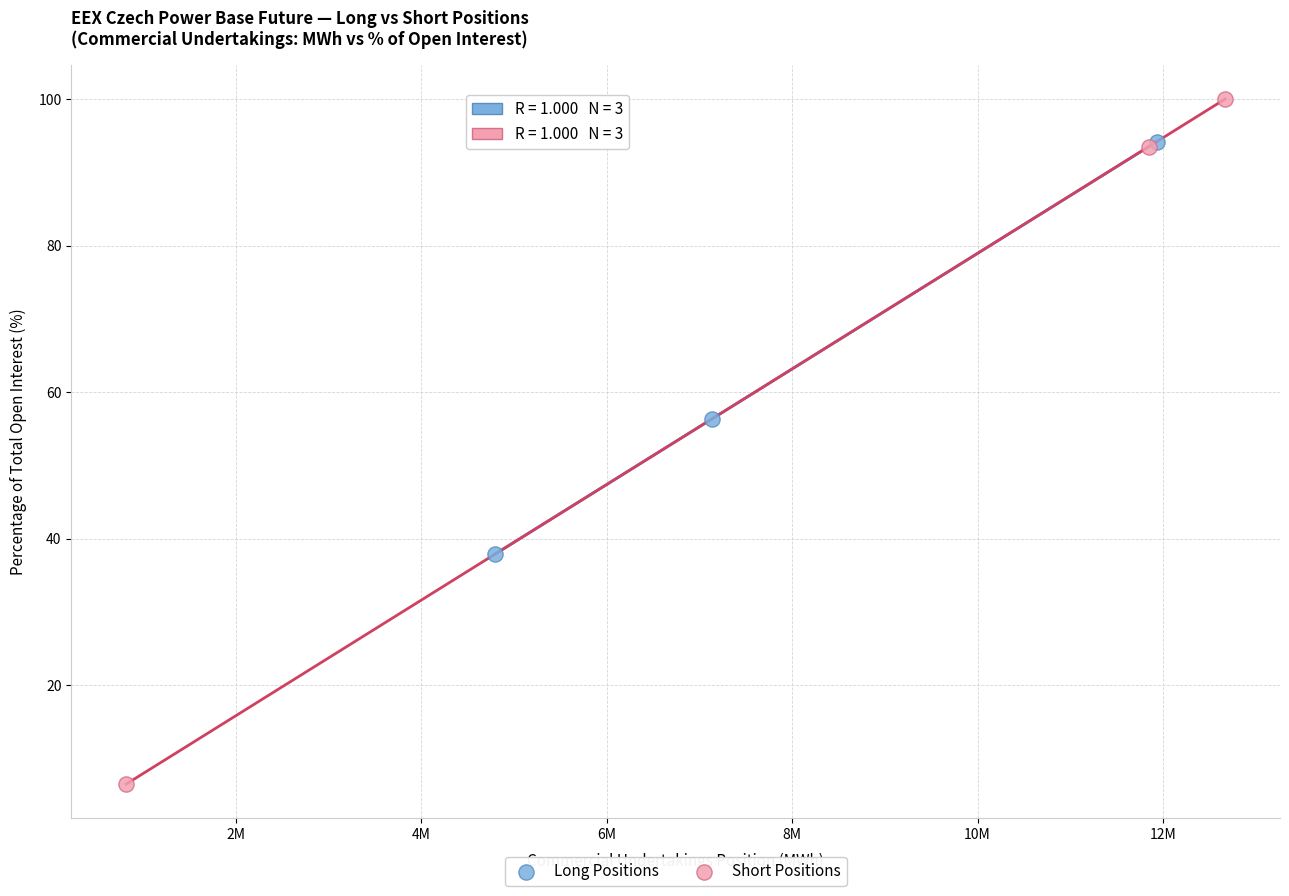

What are all the series names shown in the legend?

Long Positions, Short Positions